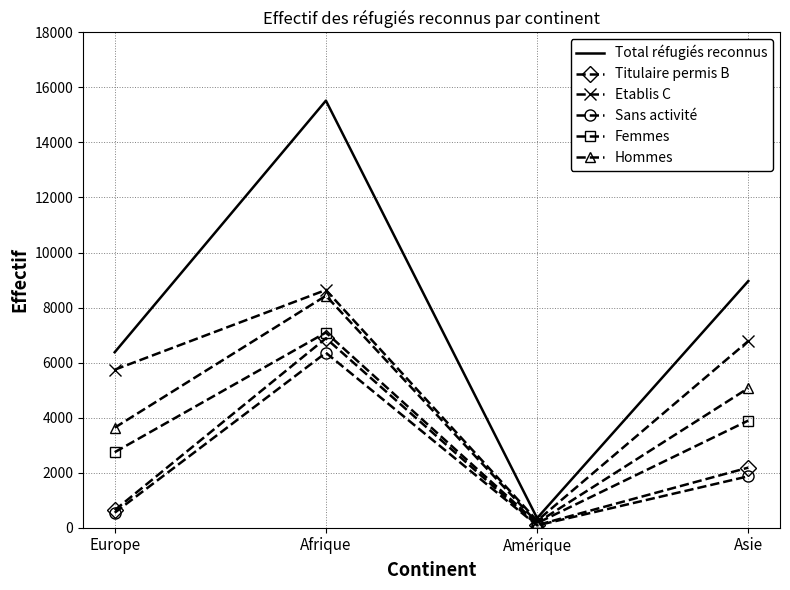

Between Europe and Amérique, which series saw the biggest shift?

Total réfugiés reconnus